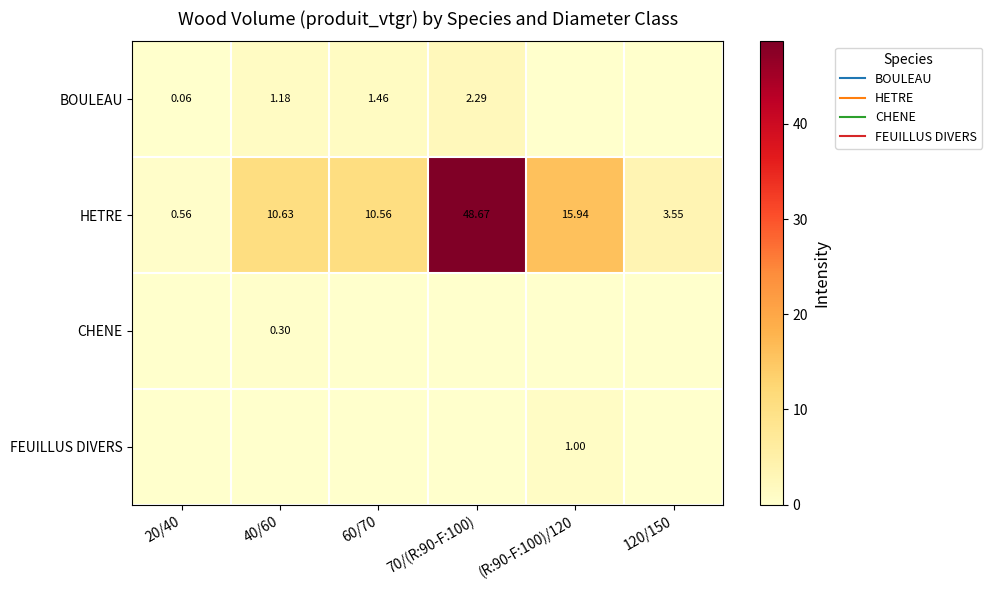

Is the value of CHENE at 20/40 greater than the value of BOULEAU at (R:90-F:100)/120?

No